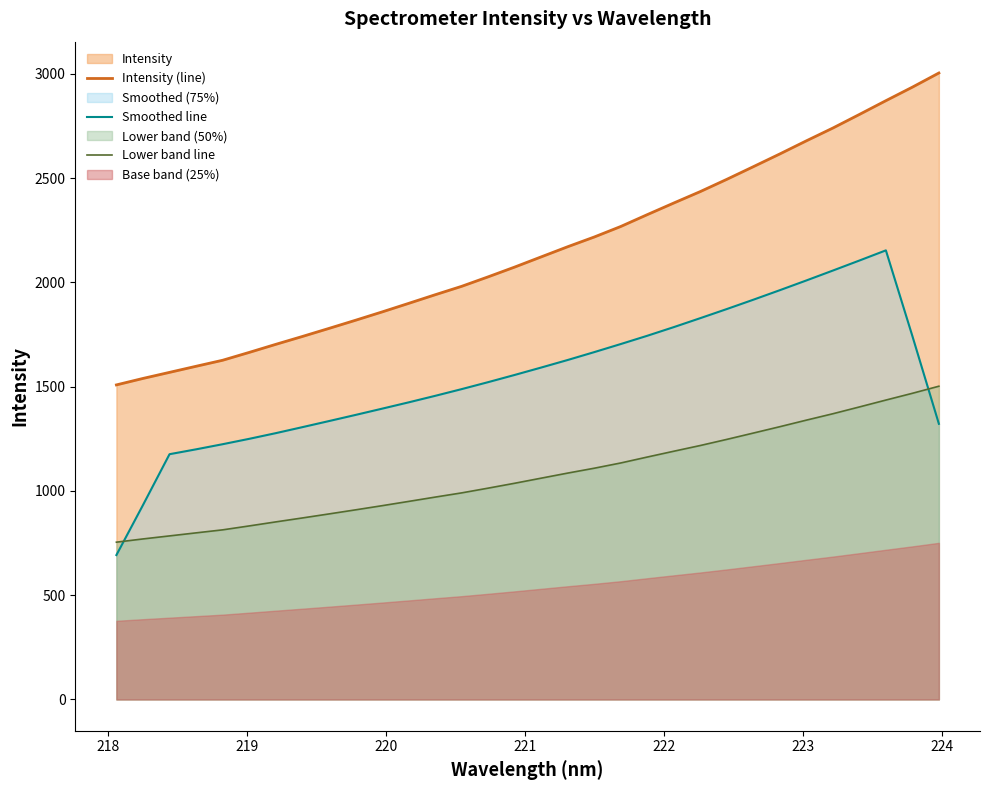

True or false: Intensity (line) and Smoothed line intersect in this chart.

False